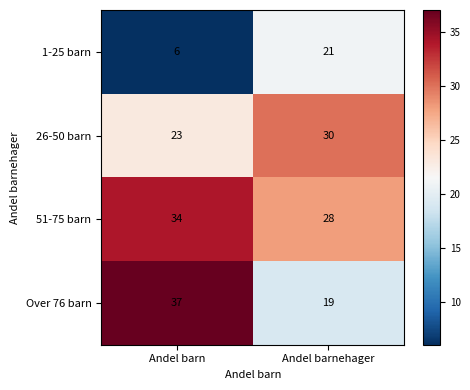

Reading right to left, what are all the values shown in this chart?

1-25 barn: Andel barnehager=21	Andel barn=6
26-50 barn: Andel barnehager=30	Andel barn=23
51-75 barn: Andel barnehager=28	Andel barn=34
Over 76 barn: Andel barnehager=19	Andel barn=37